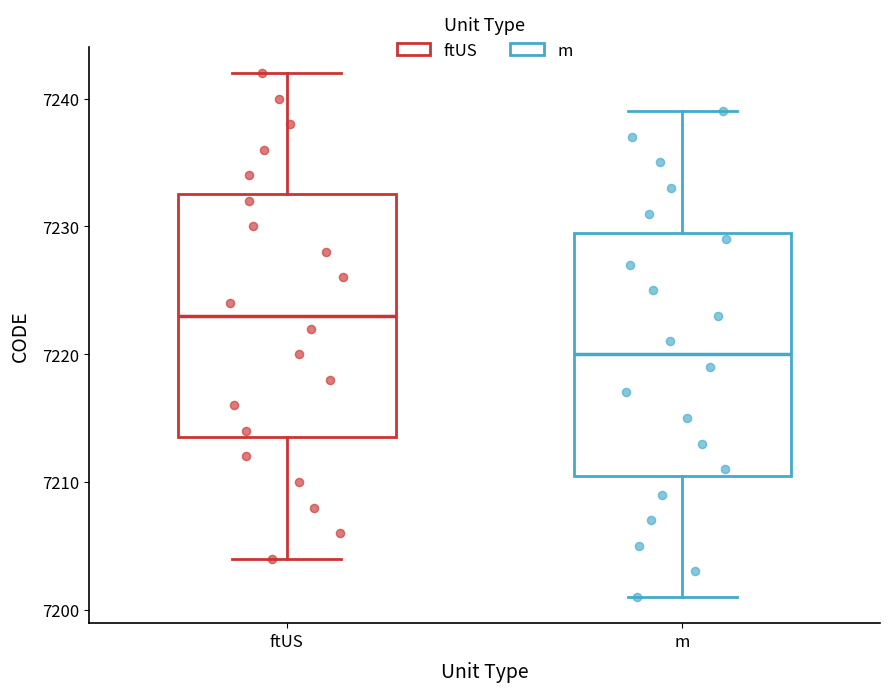

Which box's median line is the lowest?

m